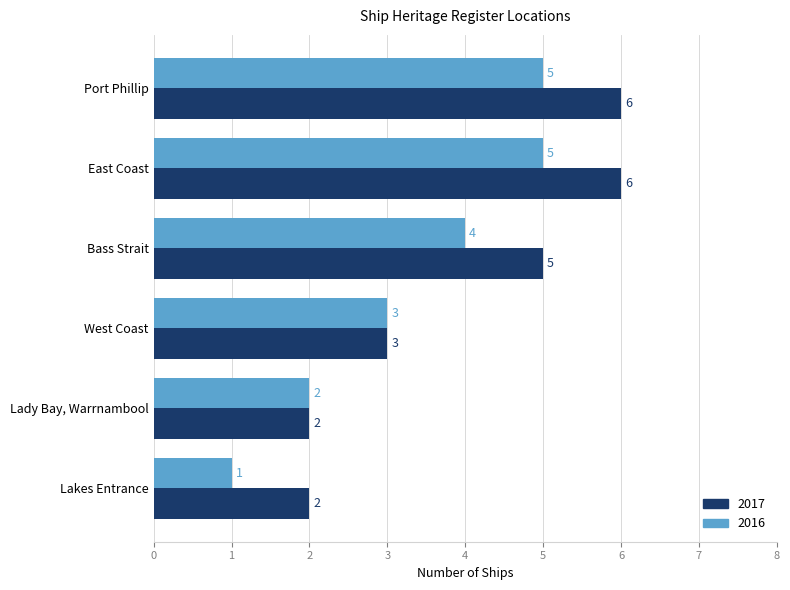

The 2016 series shows 4 at Bass Strait. True or false?

True